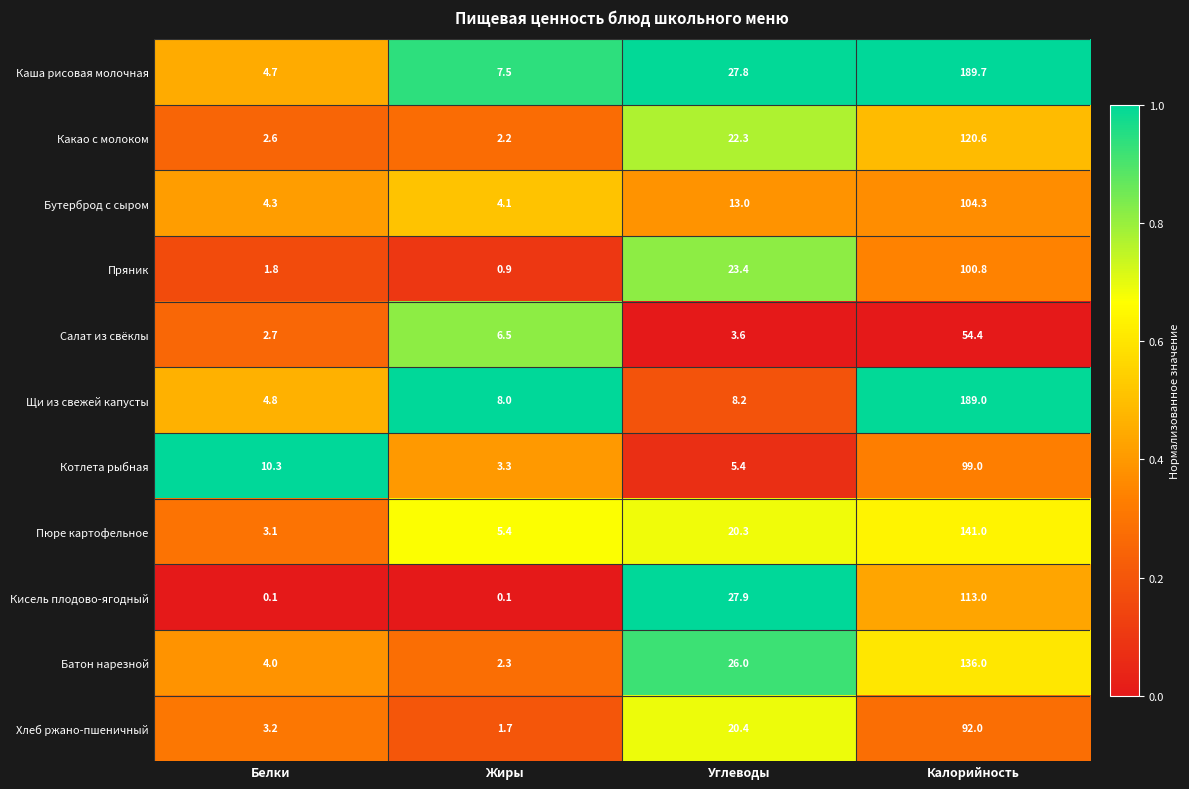

Which series has the largest range (max minus min)?

Каша рисовая молочная